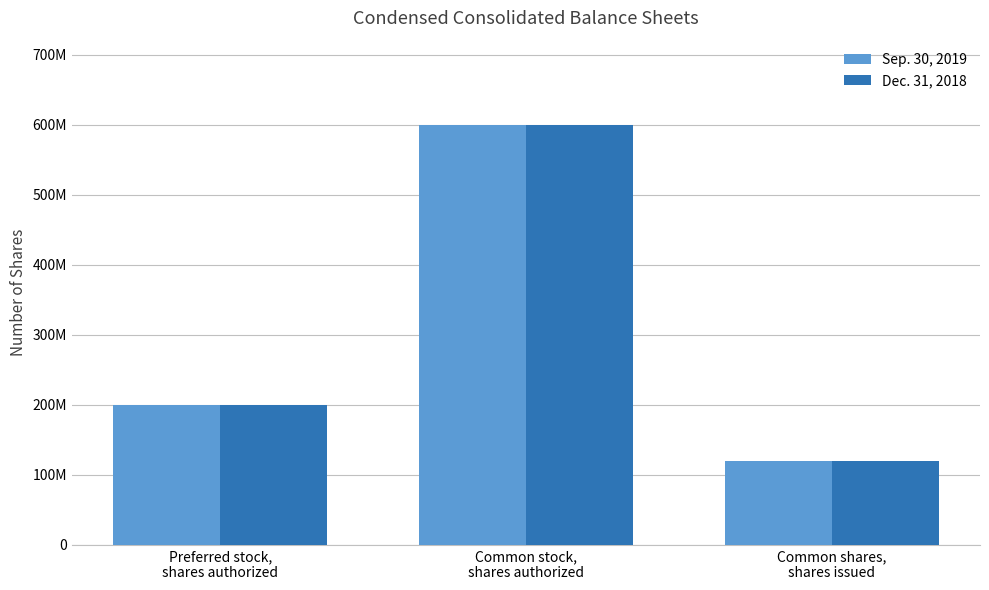

Rank the categories by Sep. 30, 2019 value from lowest to highest.

Common shares,
shares issued, Preferred stock,
shares authorized, Common stock,
shares authorized